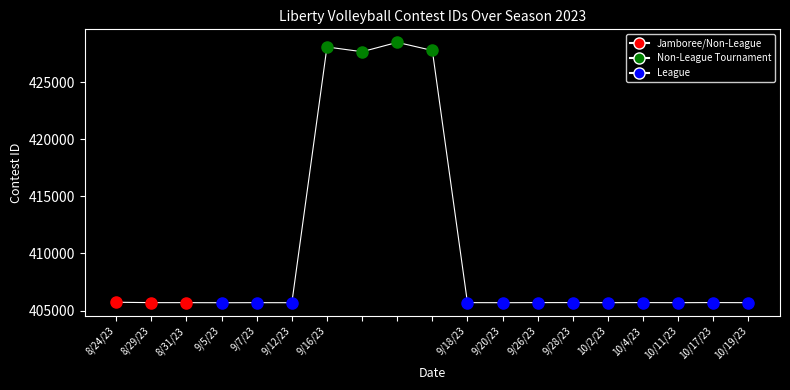

What is the difference between the second highest and minimum values?

22393